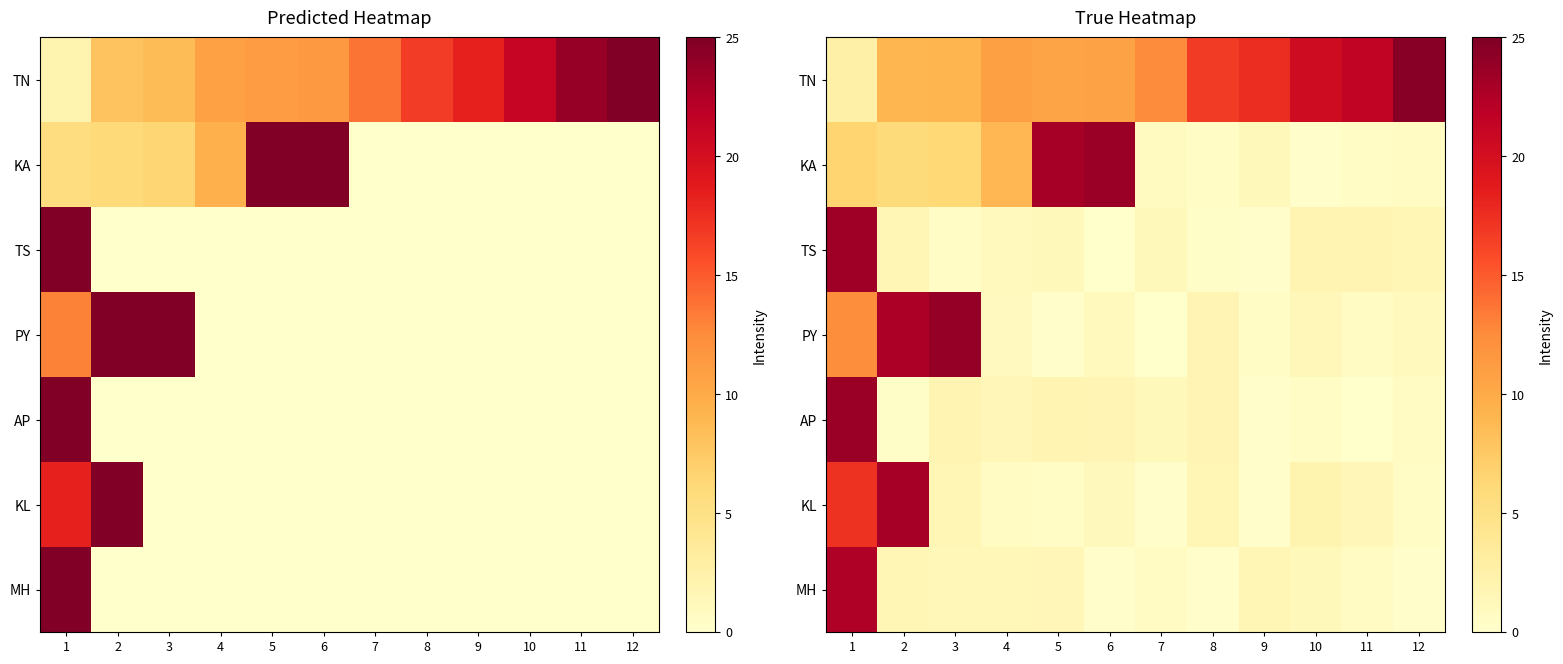

What is the total value across all series at 9?

21.6